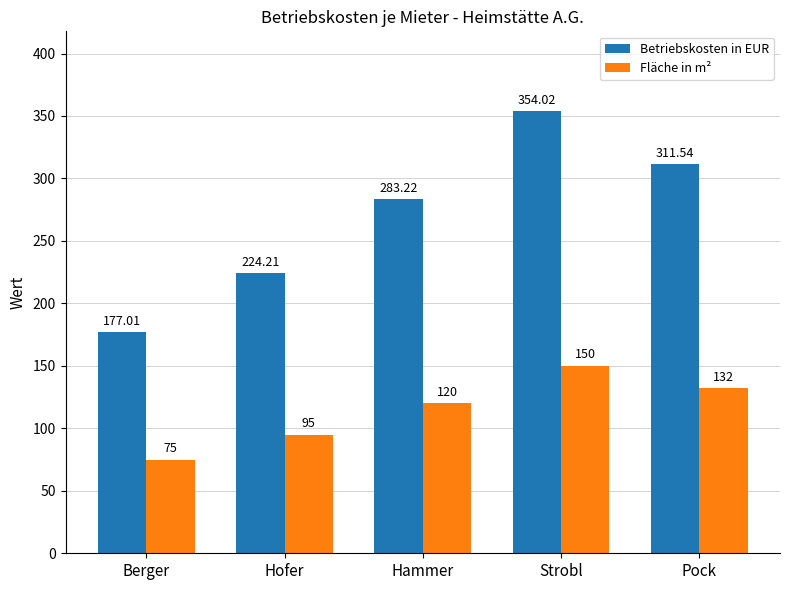

At which category is the sum across all series the highest?

Strobl